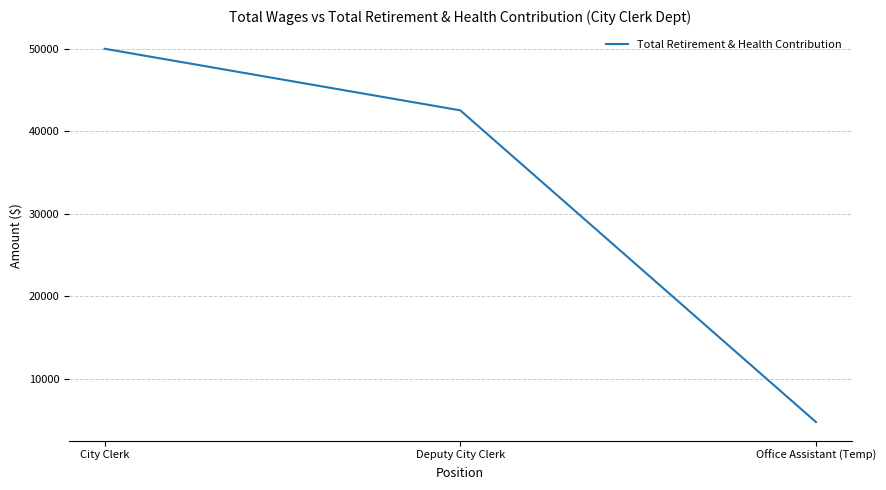

Reading right to left, transcribe all the data shown in this chart.

4786	42550	50013